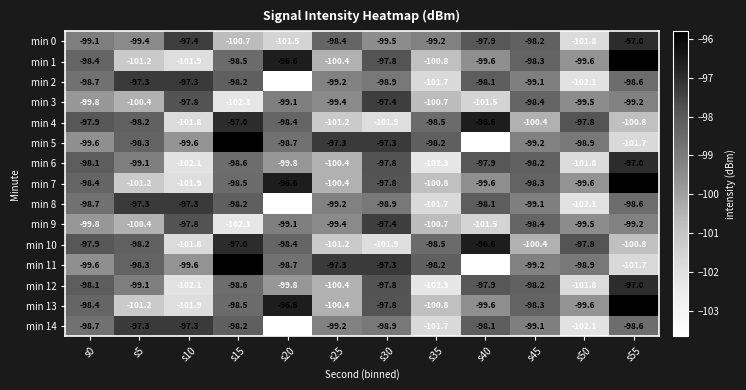

List the labels in order of min 0 value, largest first.

s55, s10, s40, s45, s25, s0, s35, s5, s30, s15, s20, s50